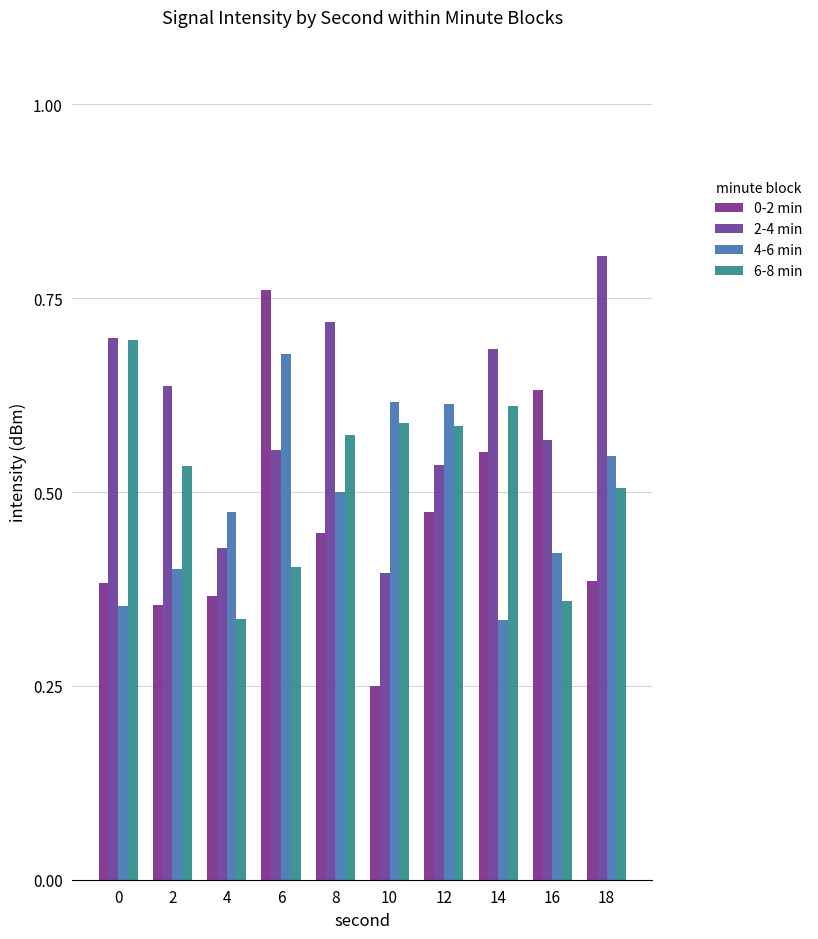

What is the approximate value of 0-2 min at 4?

0.4